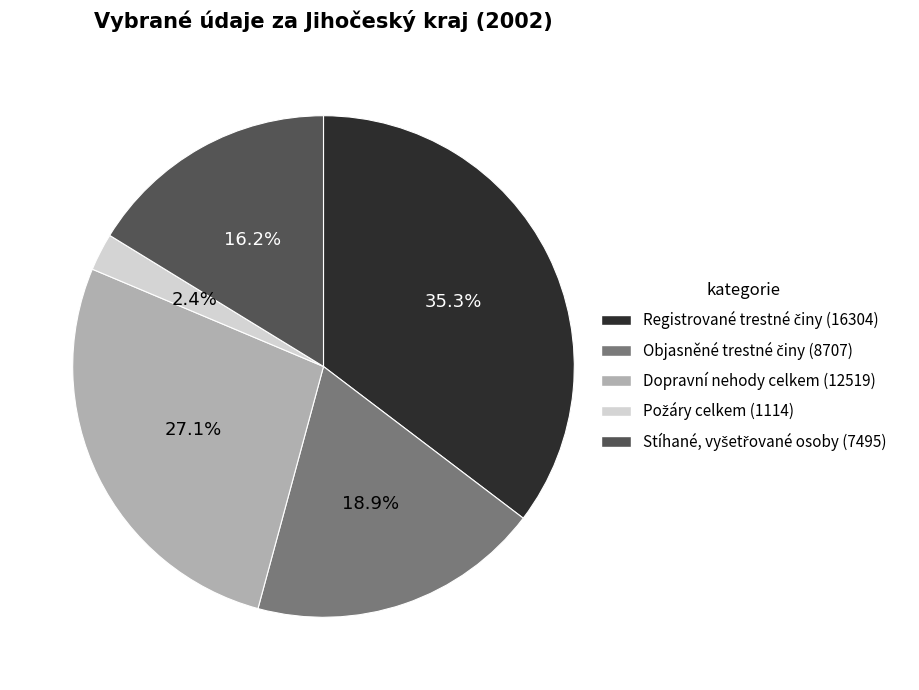

To the nearest percent, what portion does Dopravní nehody celkem represent?

27%